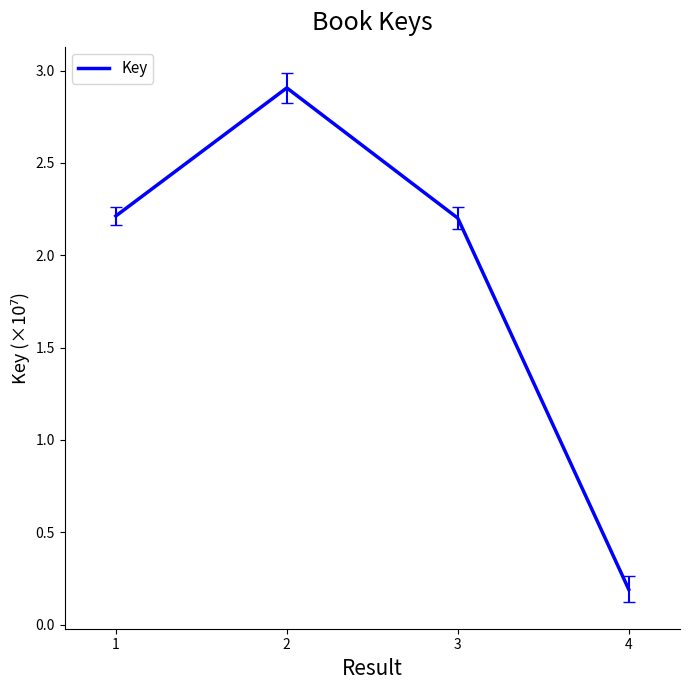

At which label is the value closest to 1?

4